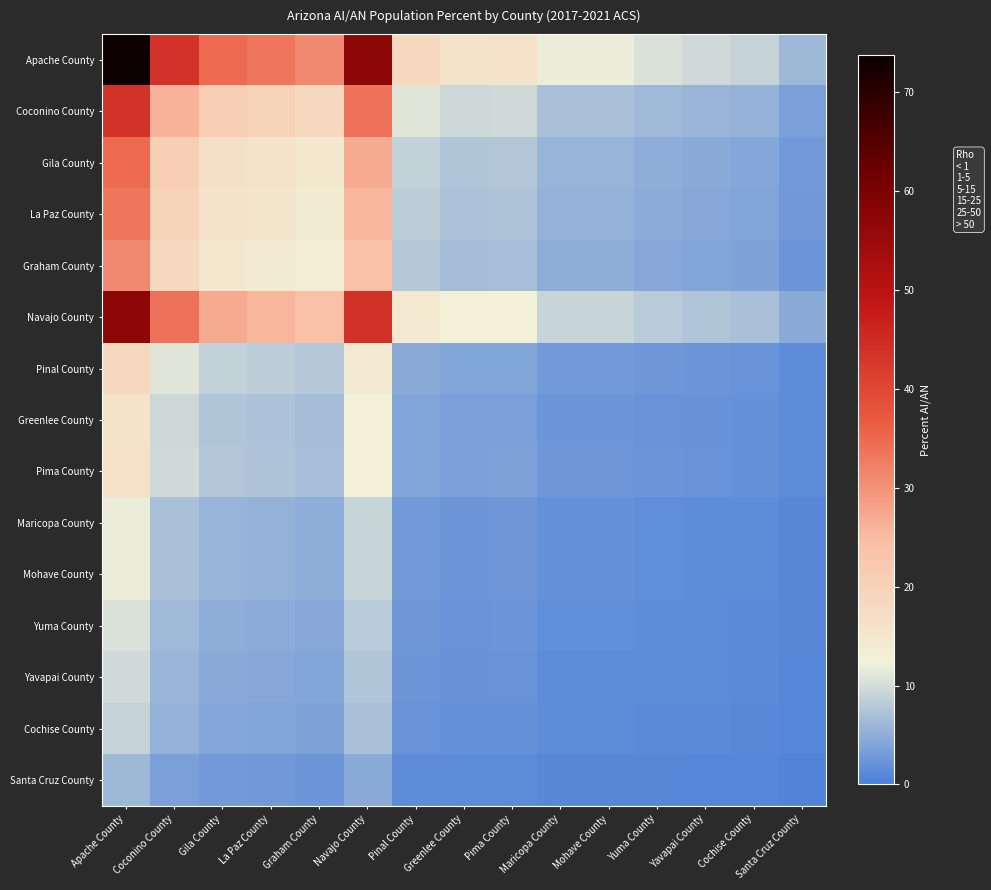

Rank the series by their maximum value, from highest to lowest.

Apache County, Navajo County, Coconino County, Gila County, La Paz County, Graham County, Pinal County, Pima County, Greenlee County, Maricopa County, Mohave County, Yuma County, Yavapai County, Cochise County, Santa Cruz County